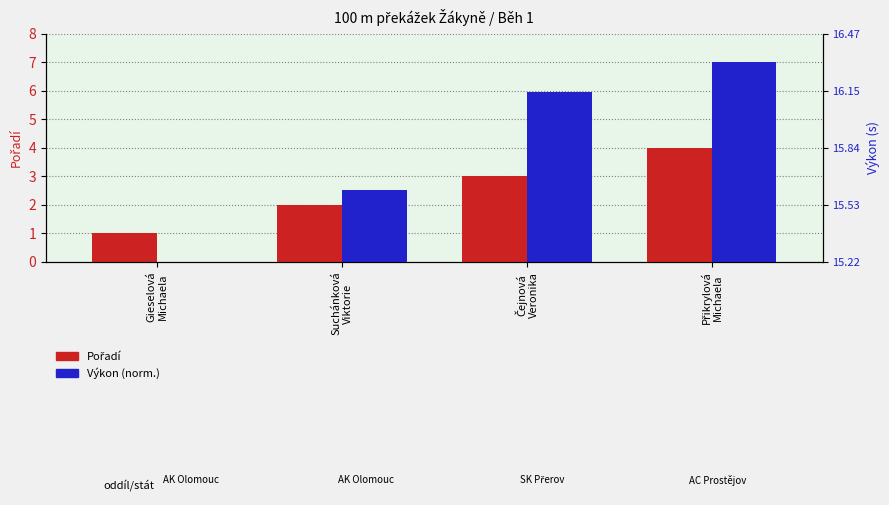

The value of Výkon (norm.) at Suchánková
Viktorie is 2.5. True or false?

True